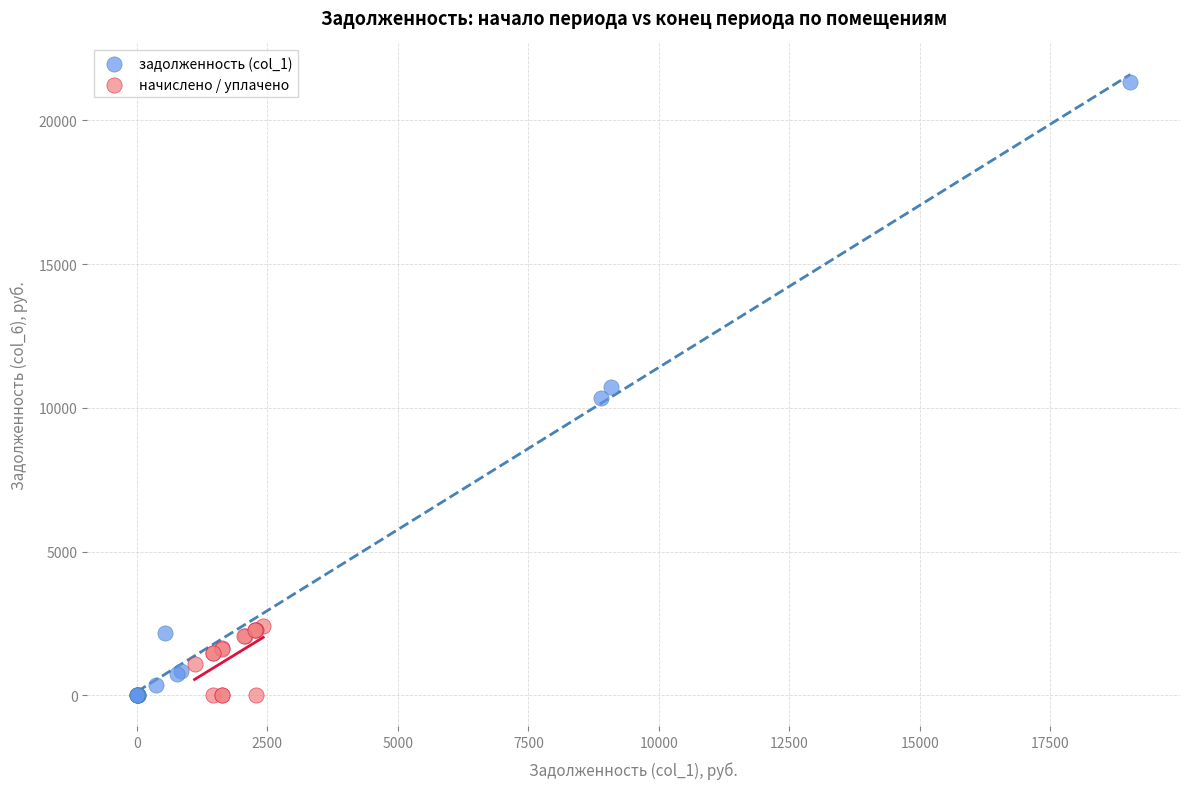

Which series has the largest Y range (max minus min)?

задолженность (col_1)